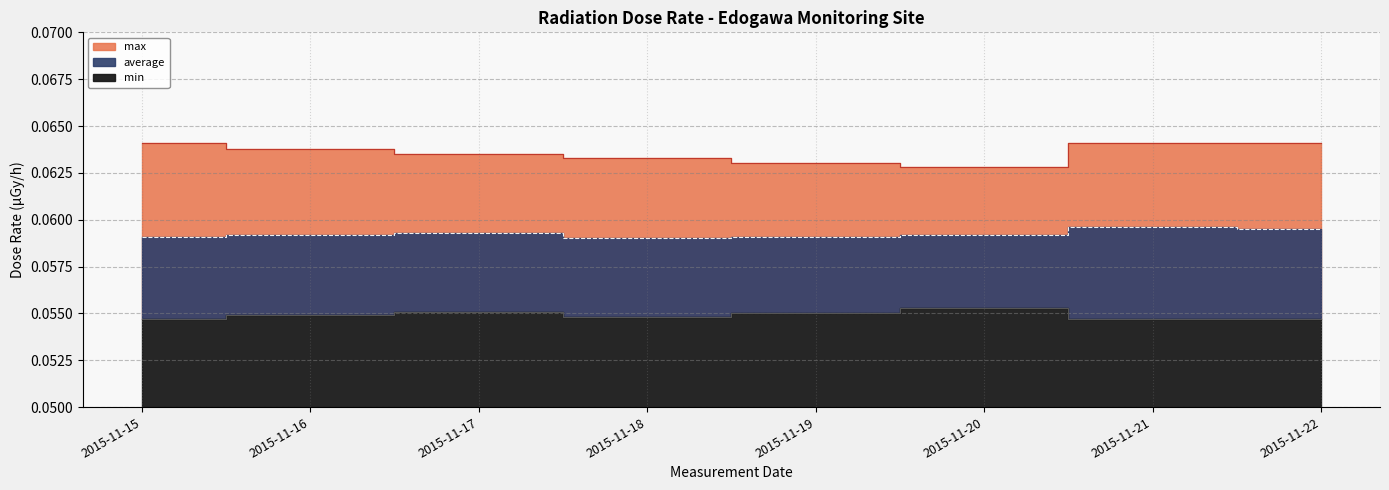

What is the value of the min point at the 3rd from the left?

0.1